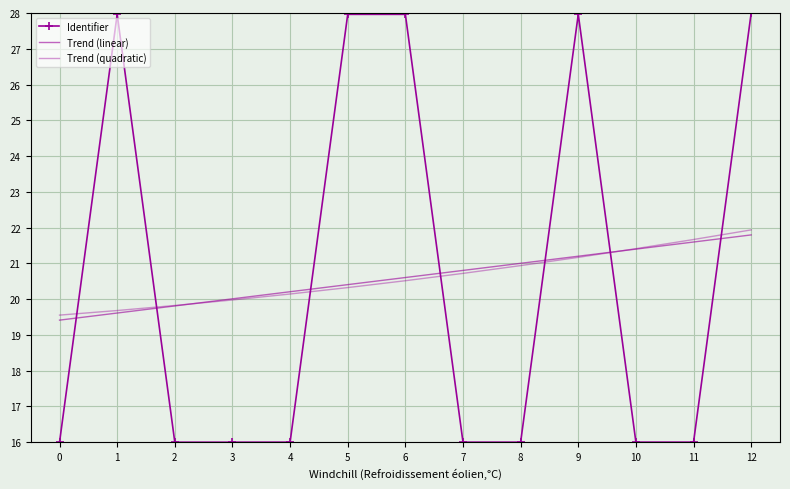

At how many categories does at least one series exceed 26?

5